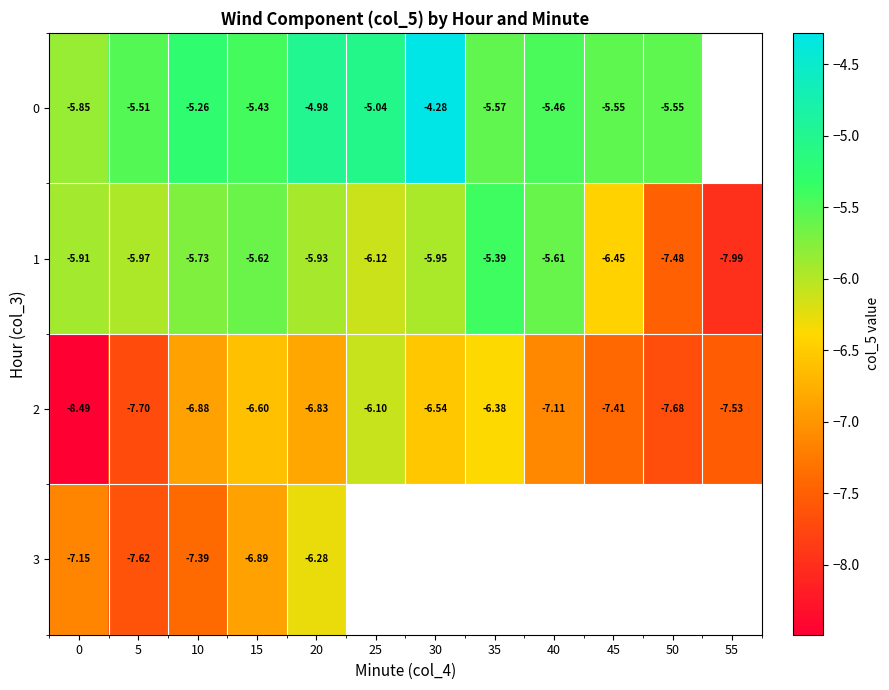

What is the maximum value for 2?

-6.1